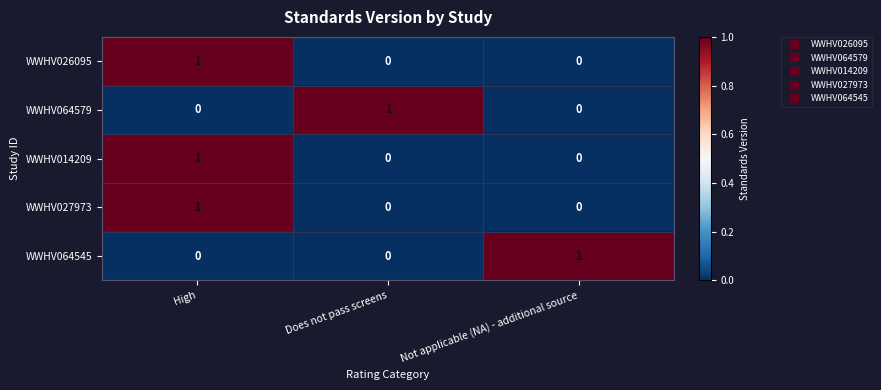

True or false: WWHV026095 has a value of 0 at Not applicable (NA) - additional source.

True